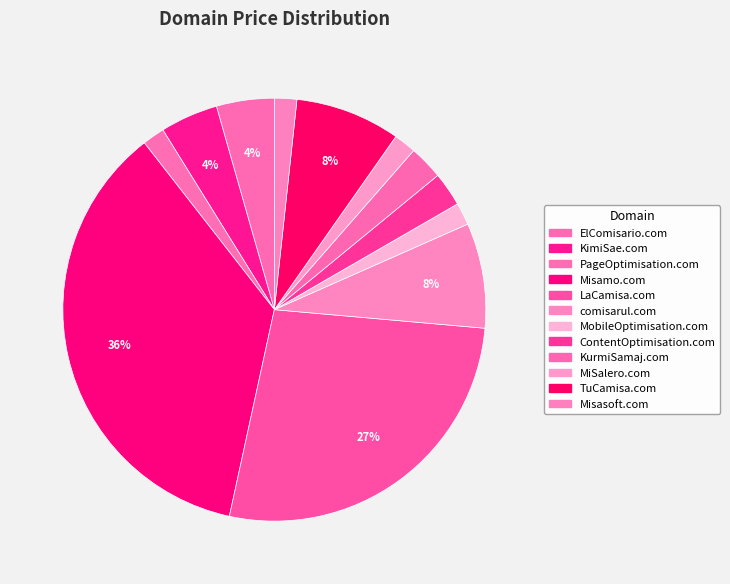

Does comisarul.com represent more than half of the total?

No